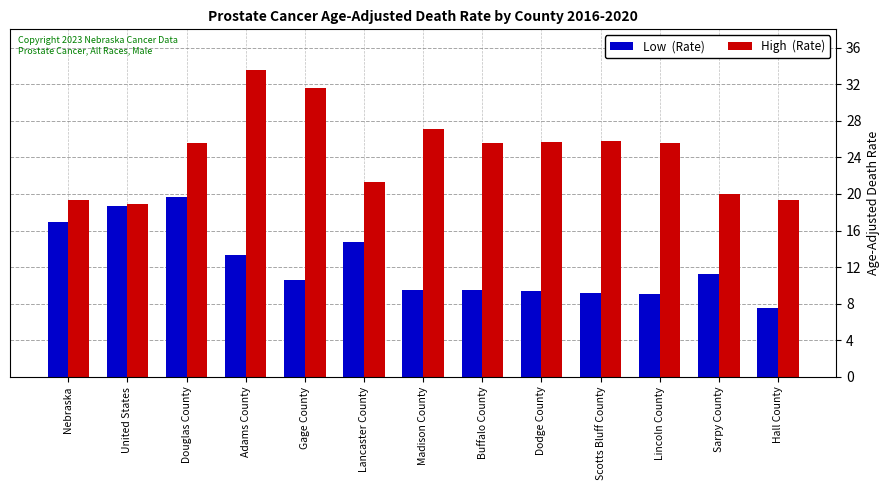

What is the label of the 2nd bar from the right?

Sarpy County